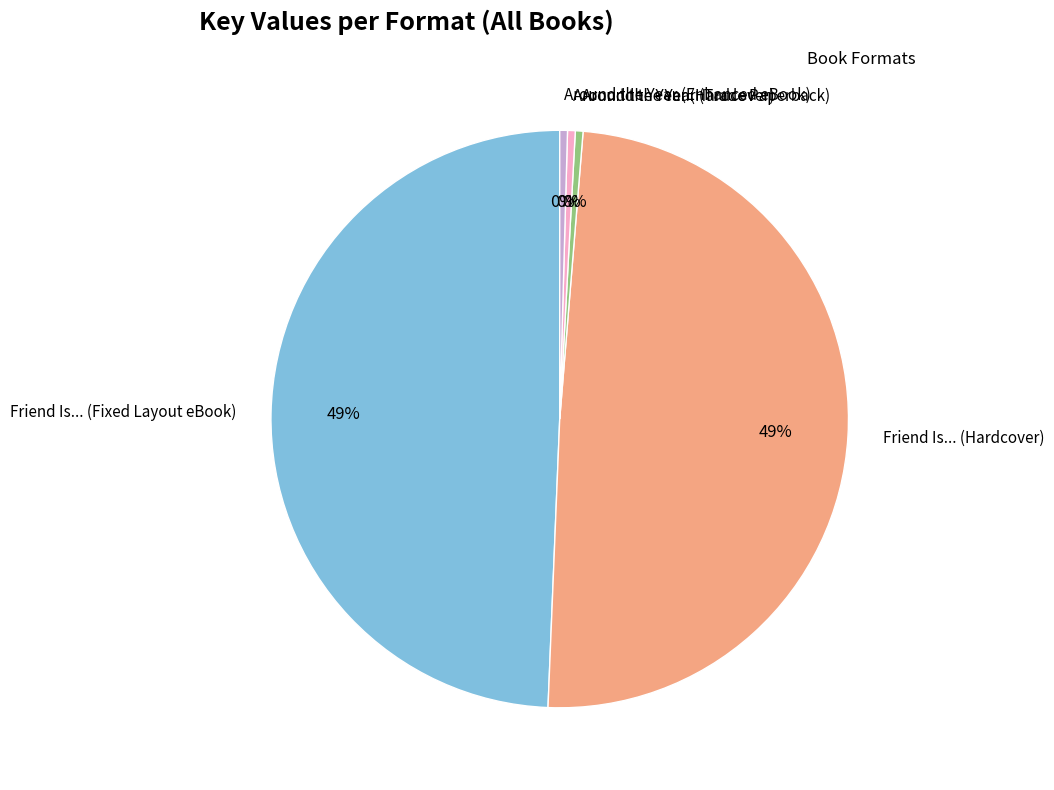

True or false: Friend Is... (Hardcover) accounts for 49% of the total.

True